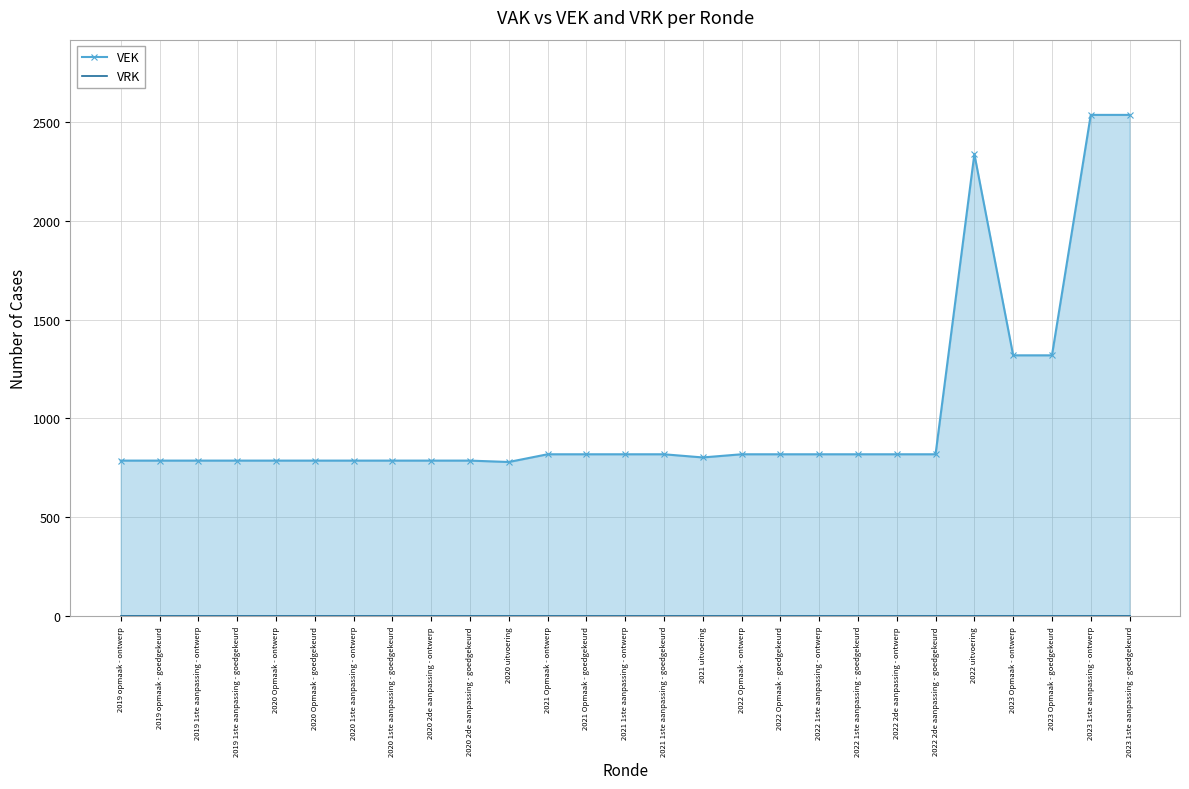

True or false: VRK has a value of 0 at 2022 Opmaak - ontwerp.

True